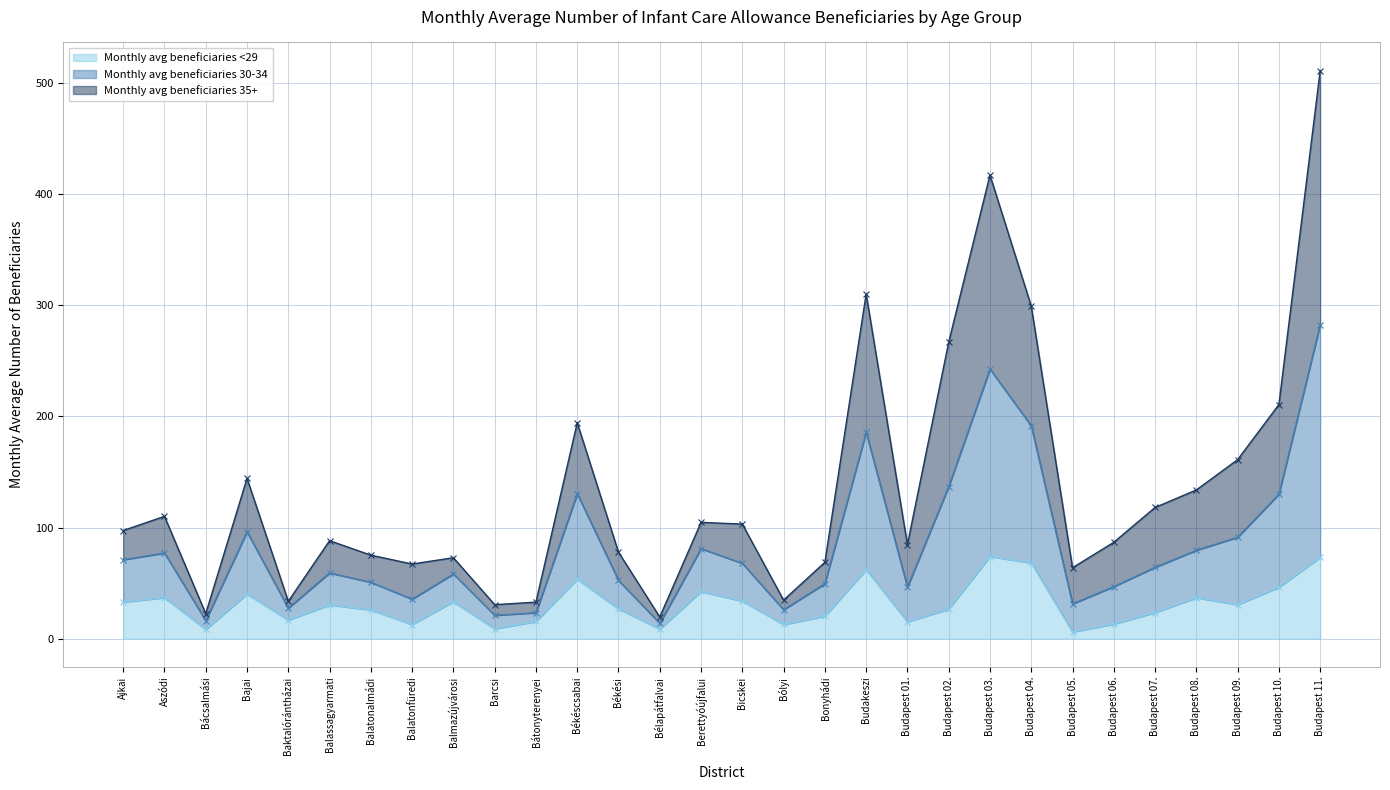

What is the difference between the highest and lowest values at Budapest 10.?

164.3